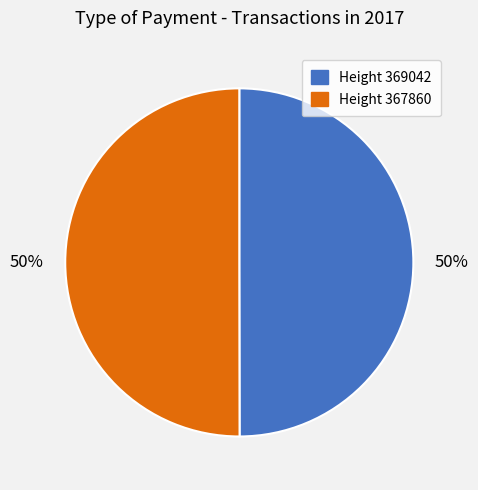

What is the ratio of the value at Height 367860 to the value at Height 369042?

1.0